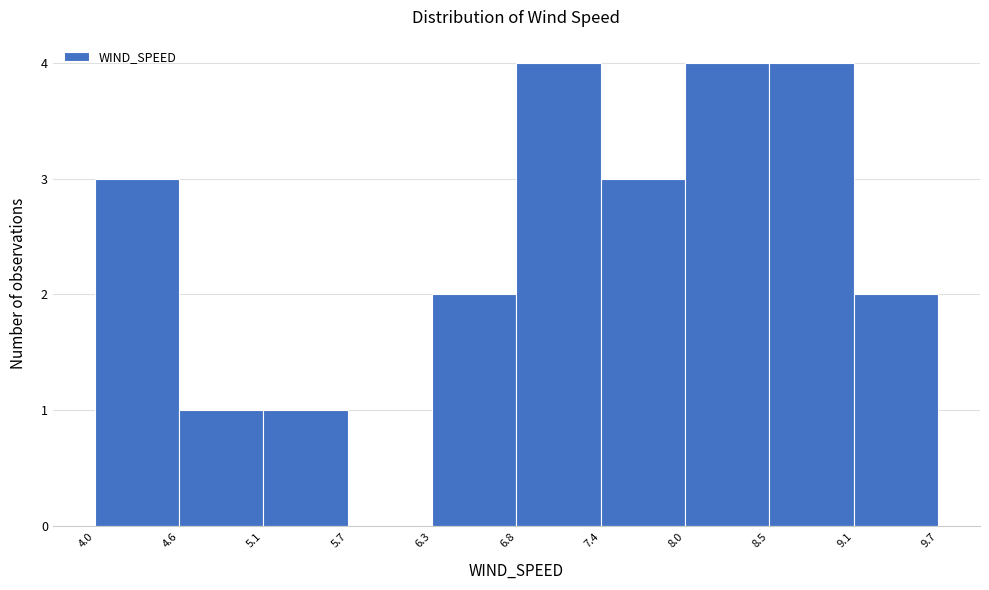

What is the height of the bar covering 9.1 to 9.7 on the x-axis? The values are not printed on the chart, so give them approximately, as read against the axis.

2